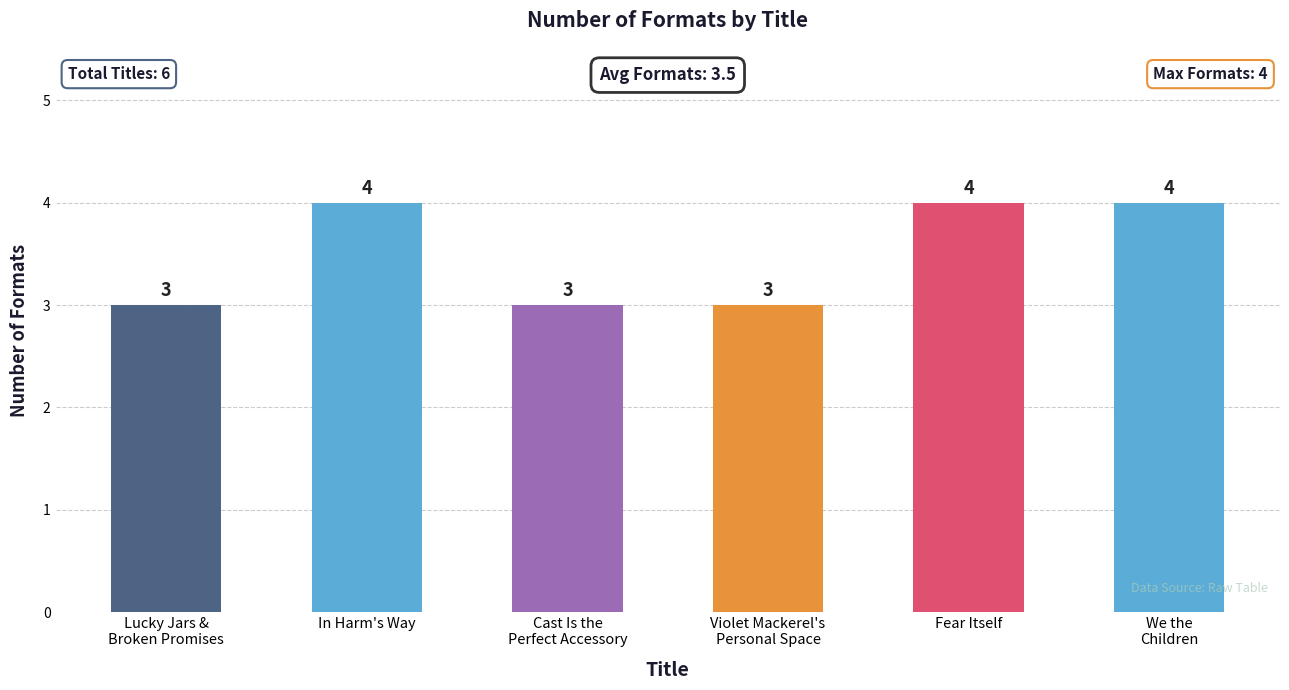

Approximately how many times larger is the value at In Harm's Way compared to Cast Is the
Perfect Accessory?

1.3